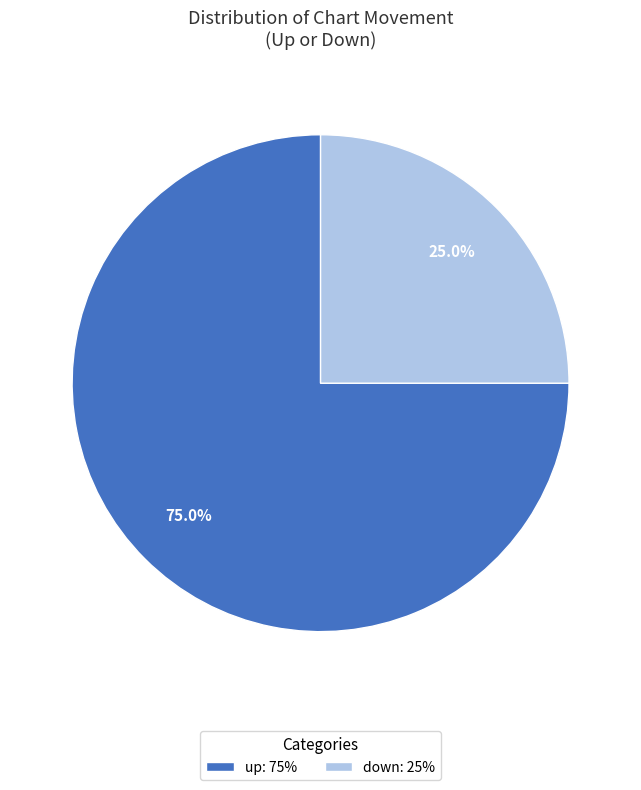

Which category has the biggest portion of the pie?

up